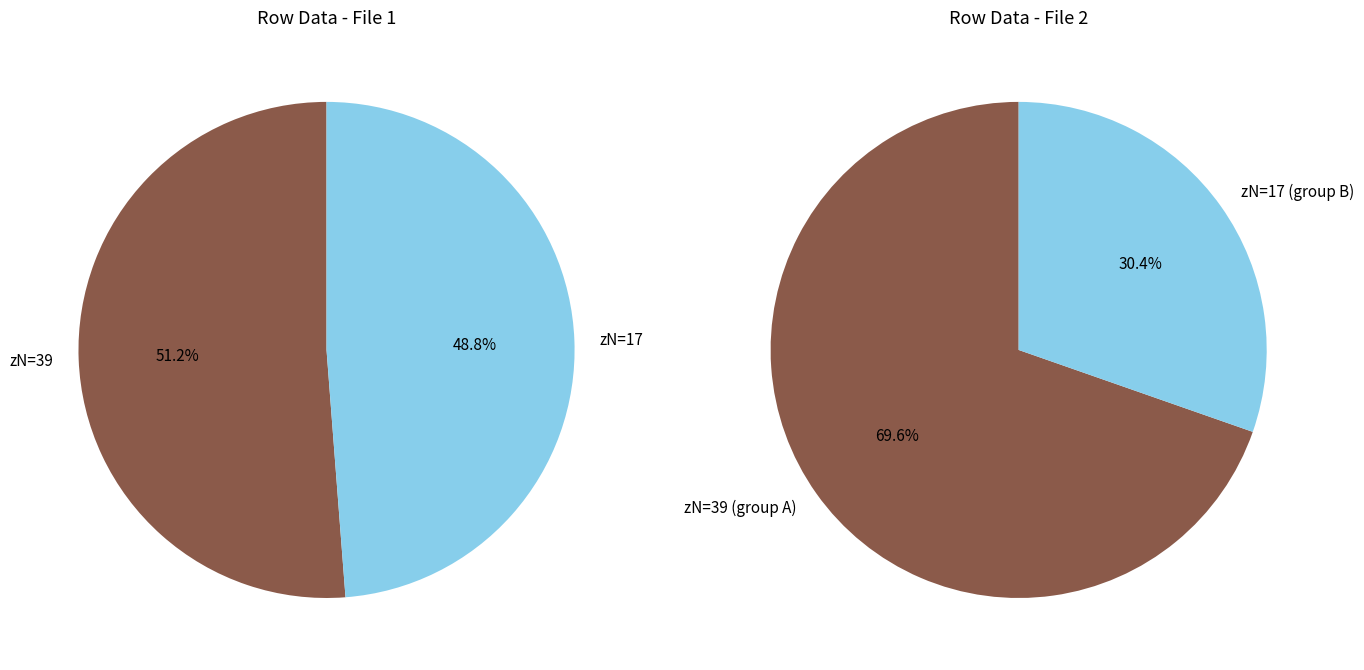

How many segments does this pie chart have?

2